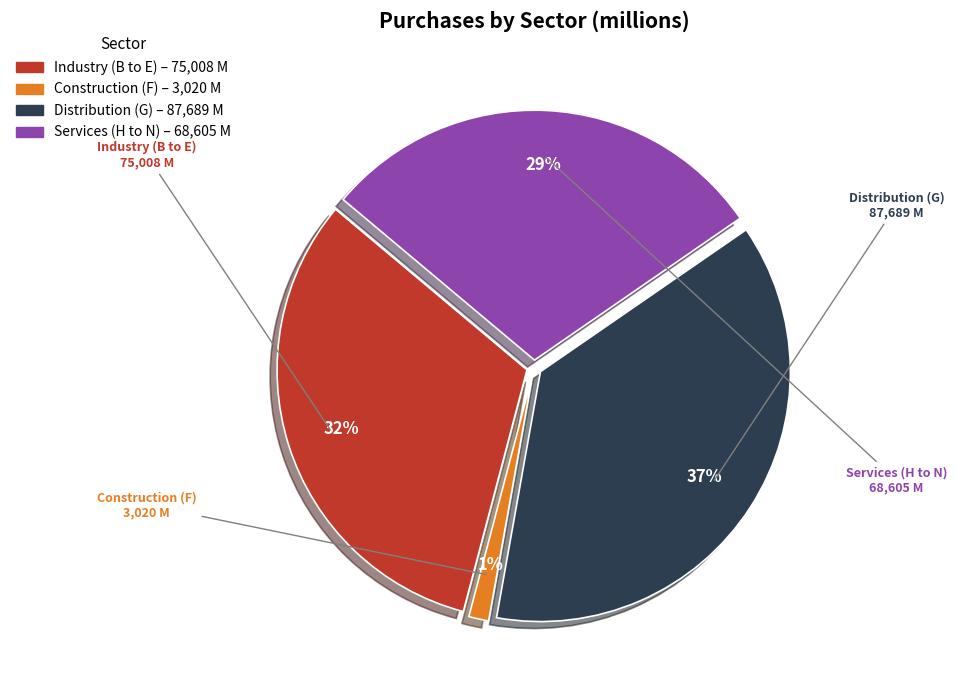

To the nearest percent, what percentage of the pie is Construction (F)?

1%